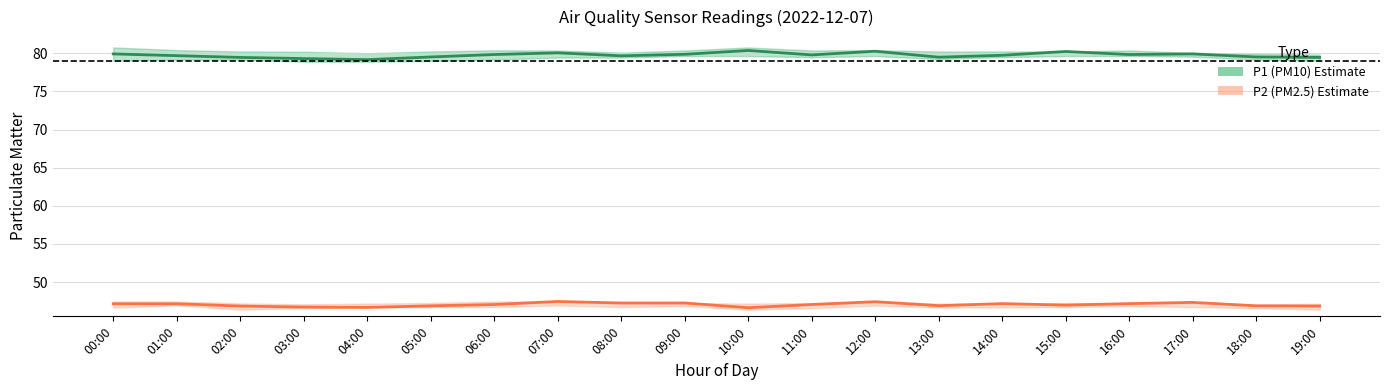

Reading left to right, list all the values displayed in this chart.

P1 (PM10): 00:00=79.9	01:00=79.7	02:00=79.5	03:00=79.3	04:00=79.2	05:00=79.5	06:00=79.8	07:00=80.1	08:00=79.7	09:00=79.9	10:00=80.4	11:00=79.8	12:00=80.3	13:00=79.5	14:00=79.8	15:00=80.2	16:00=79.8	17:00=79.9	18:00=79.5	19:00=79.5
P2 (PM2.5): 00:00=47.1	01:00=47.1	02:00=46.9	03:00=46.7	04:00=46.7	05:00=46.9	06:00=47.0	07:00=47.5	08:00=47.2	09:00=47.2	10:00=46.6	11:00=47.0	12:00=47.4	13:00=46.9	14:00=47.2	15:00=47.0	16:00=47.2	17:00=47.3	18:00=46.9	19:00=46.9